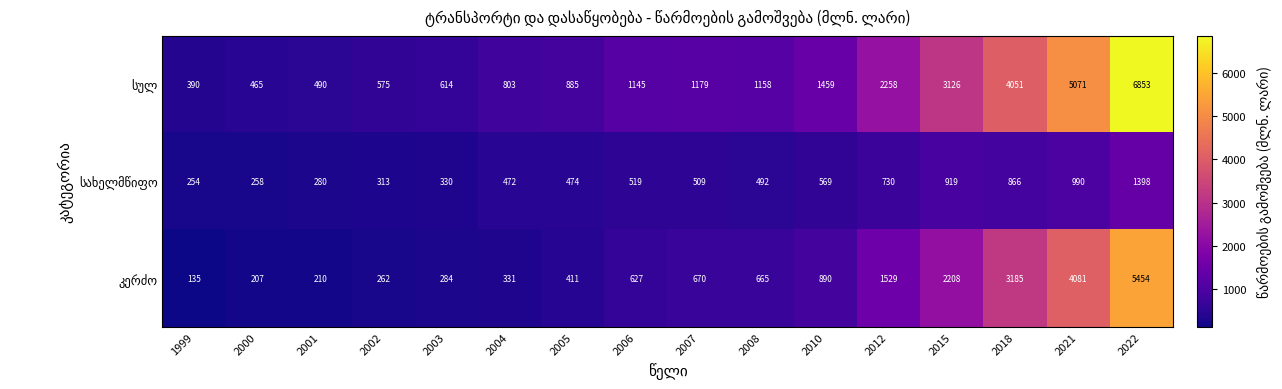

What is the spread (max minus min) of values at 2015?

2207